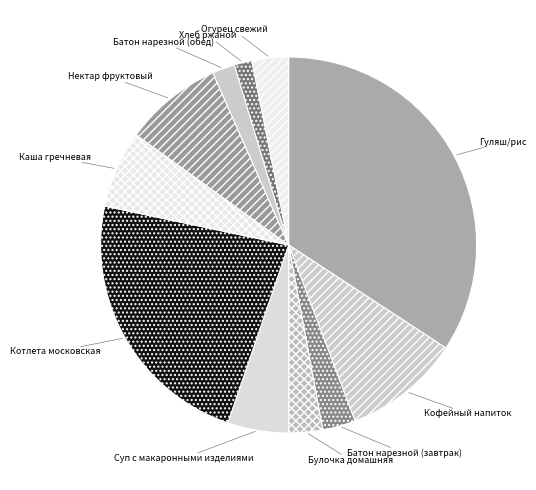

How many slices are in this pie chart?

11